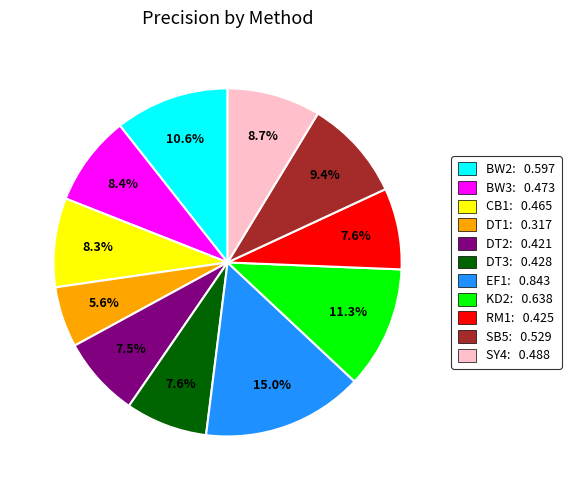

To the nearest percent, what is the difference between the largest and smallest slice percentages?

9%